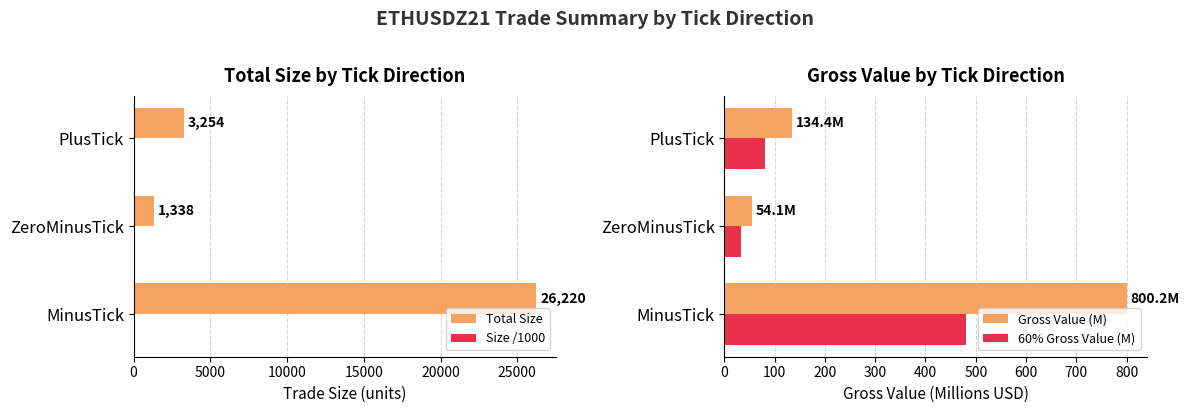

What is the value of the 60% Gross Value (M) bar at the 1st from the left?

480.1